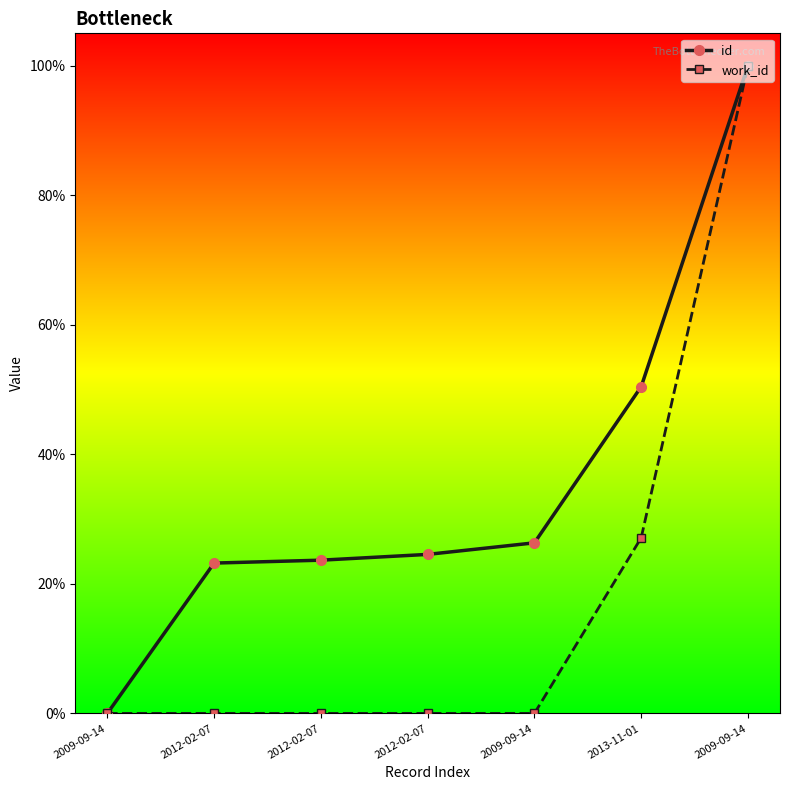

What is the label of the 5th point from the right?

2012-02-07